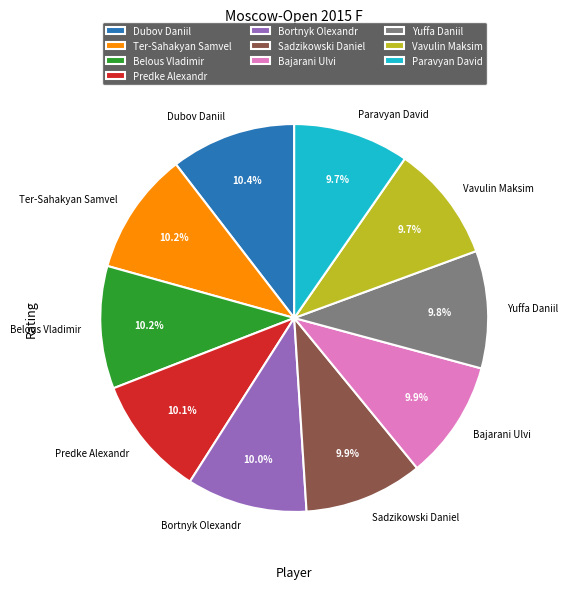

Count the number of slices in the pie.

10